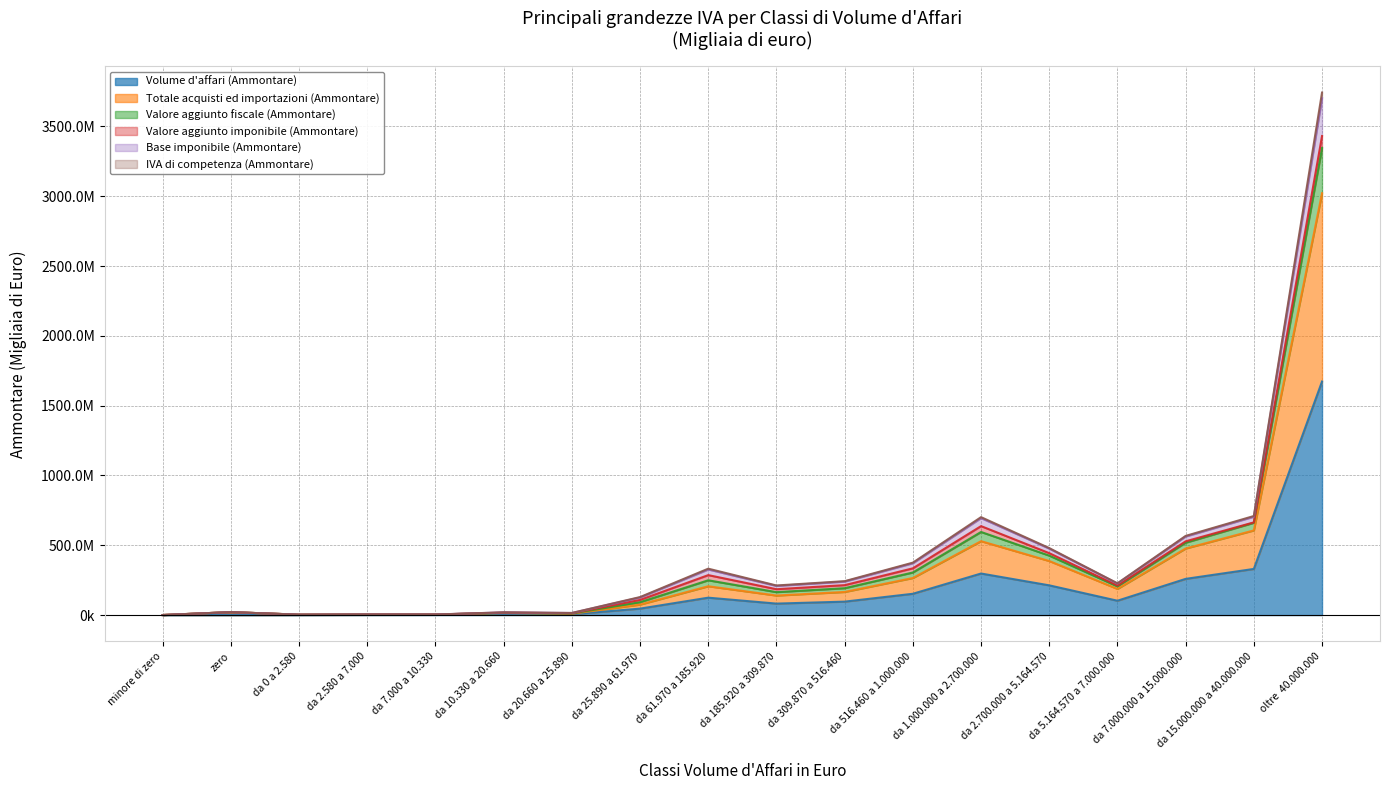

What position from the right is da 516.460 a 1.000.000?

7